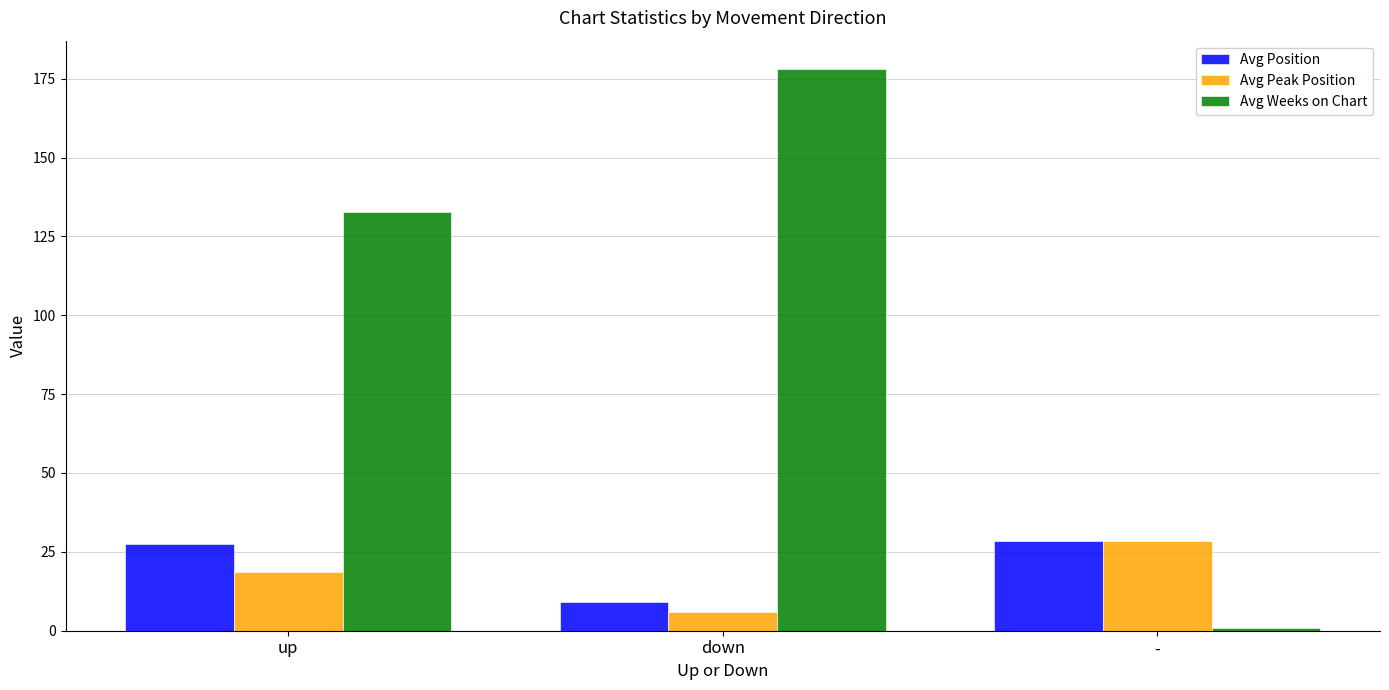

What is the greatest value displayed?

178.1